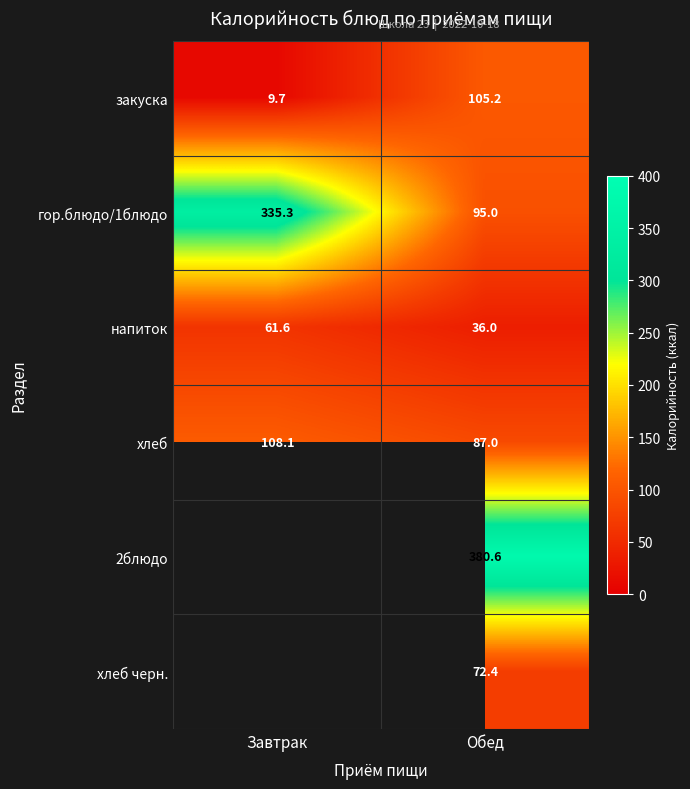

Where is закуска nearest to the value 57?

Завтрак